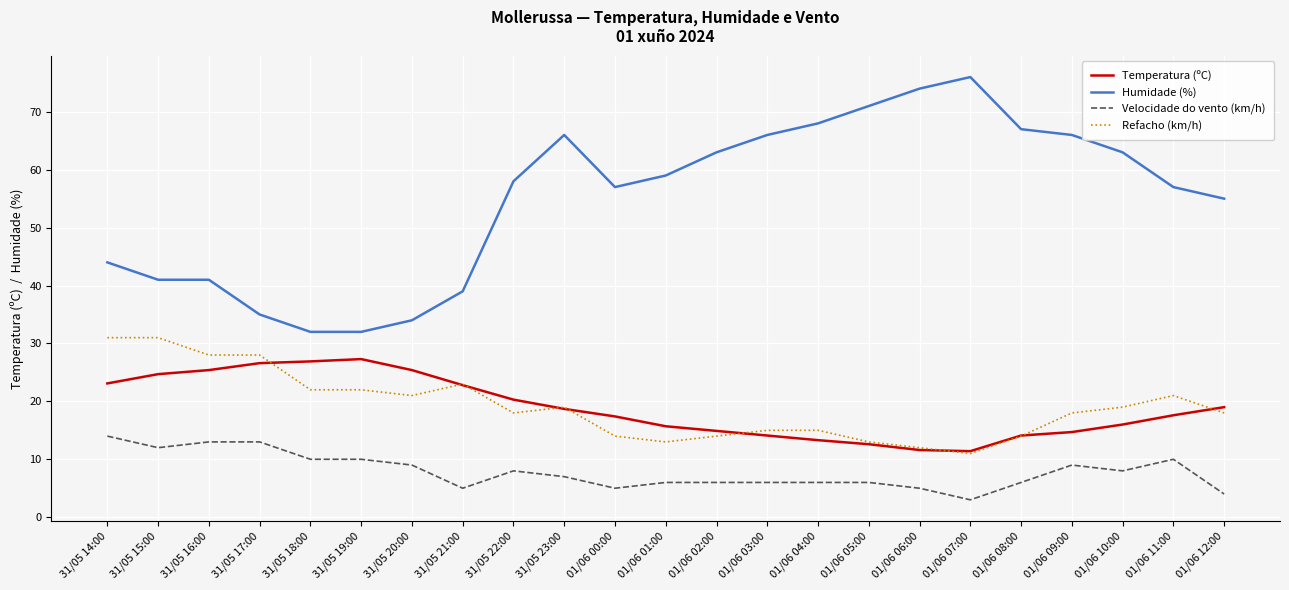

What is the difference between the maximum and second lowest values in the Refacho (km/h) series?

19.0